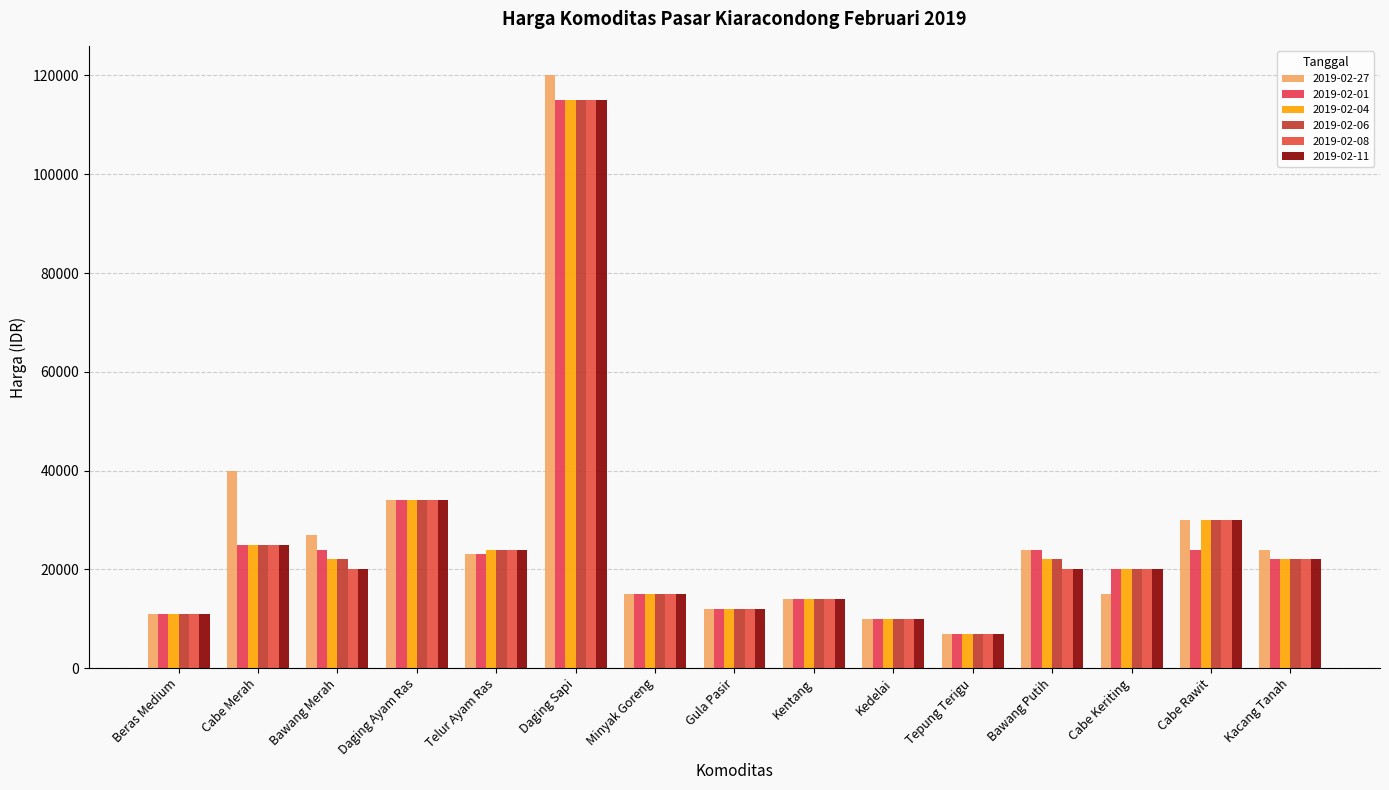

At which category is the sum across all series the highest?

Daging Sapi